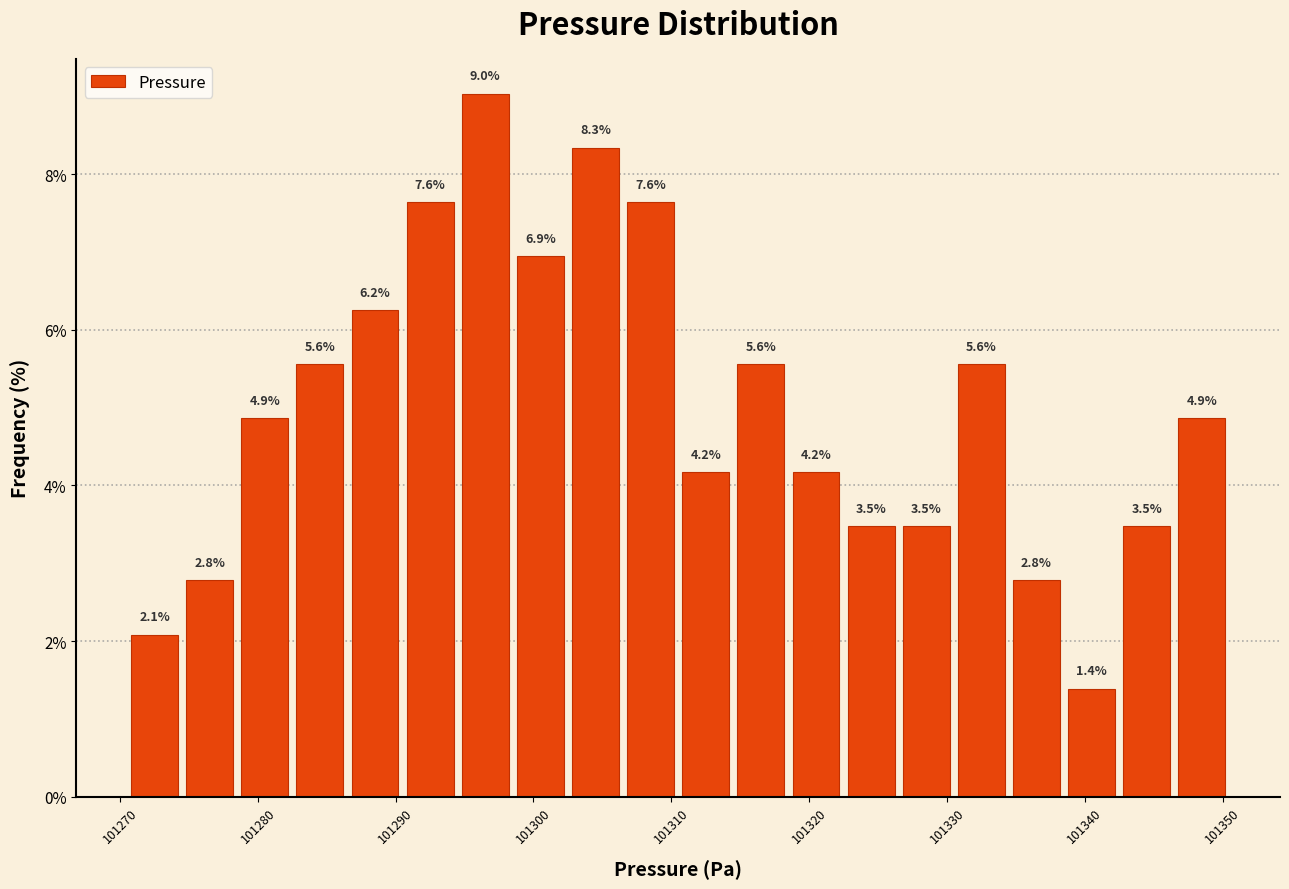

Over which range of the x-axis is the bar tallest?

101294.5 to 101298.5